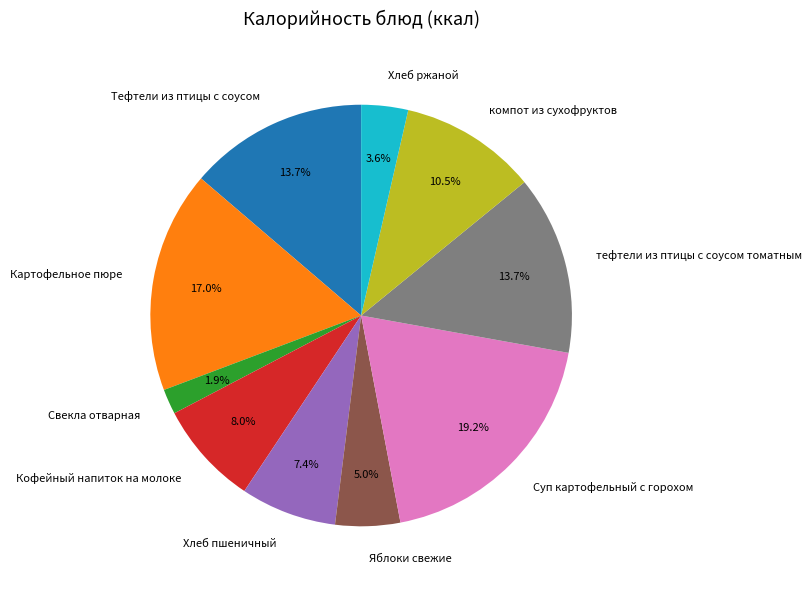

The Суп картофельный с горохом slice represents 12% of the pie. True or false?

False